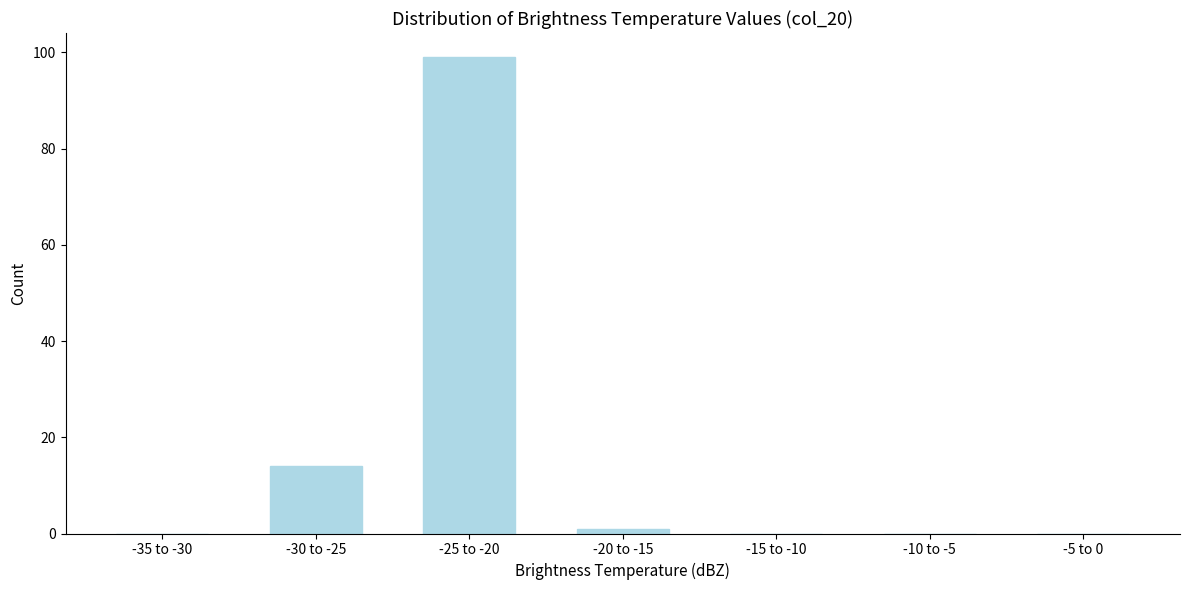

Reading left to right, extract all data points from this chart.

-35 to -30=0	-30 to -25=14	-25 to -20=99	-20 to -15=1	-15 to -10=0	-10 to -5=0	-5 to 0=0